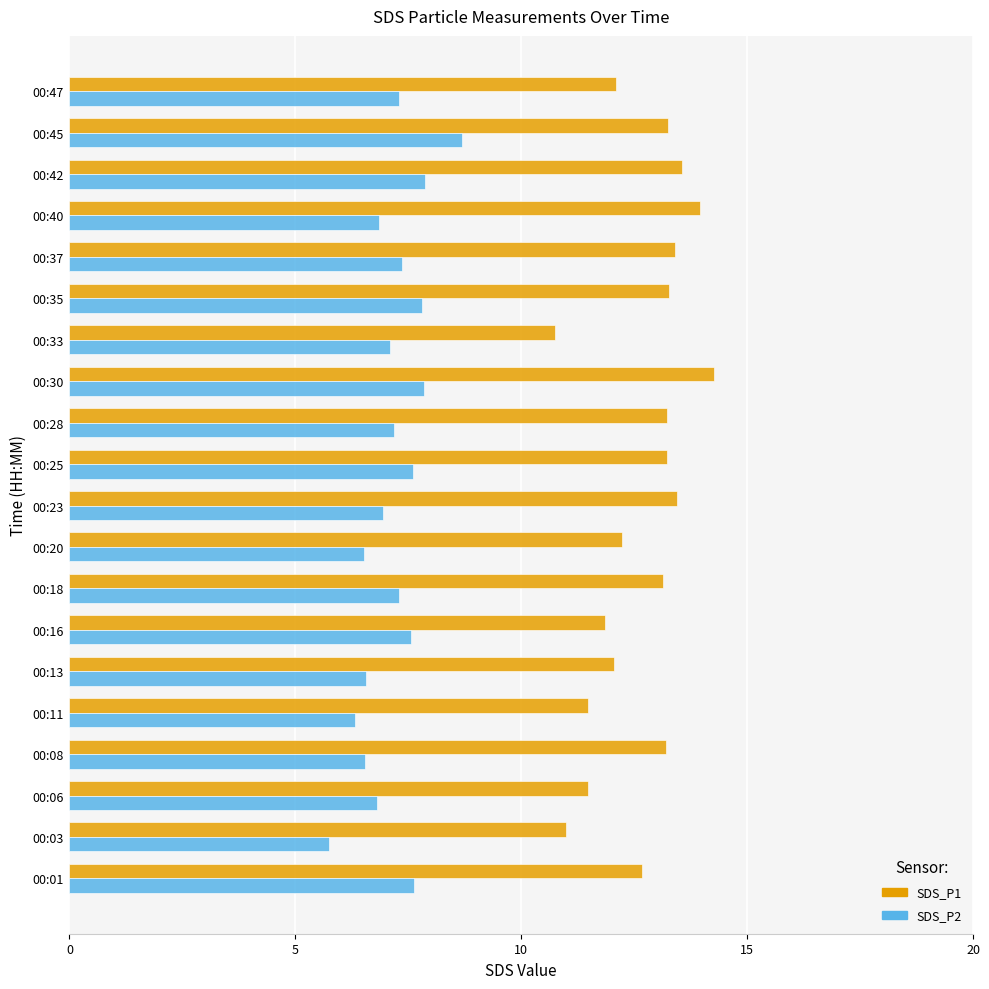

Which category has the highest value in the SDS_P1 series?

00:30